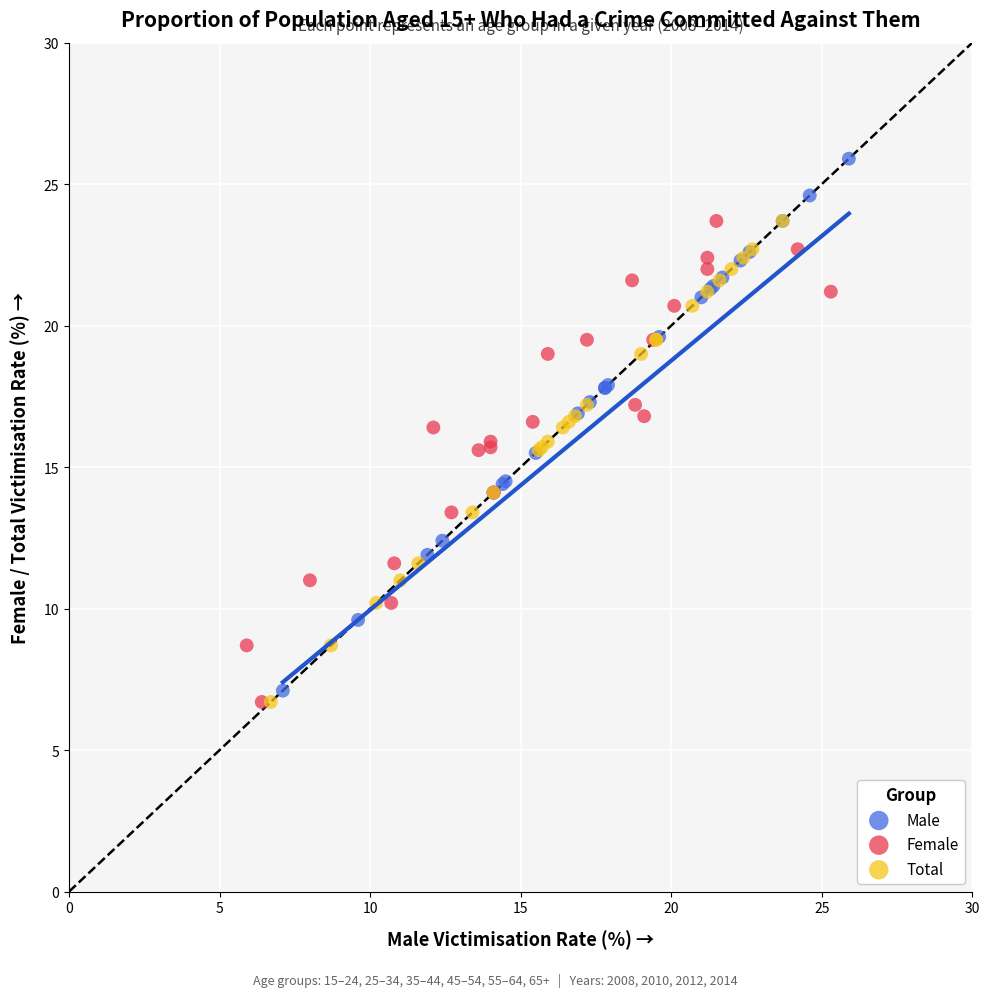

Which series has the largest Y range (max minus min)?

Male